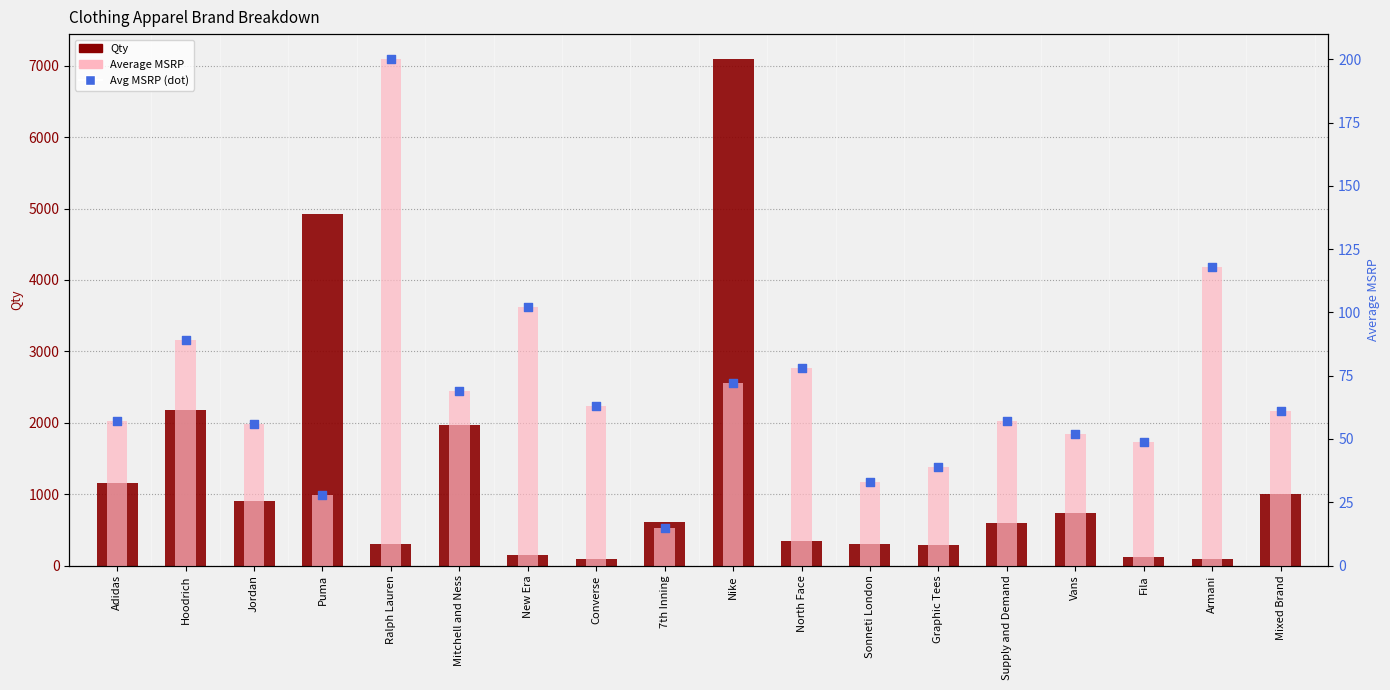

Which series contains the highest Y value?

Qty